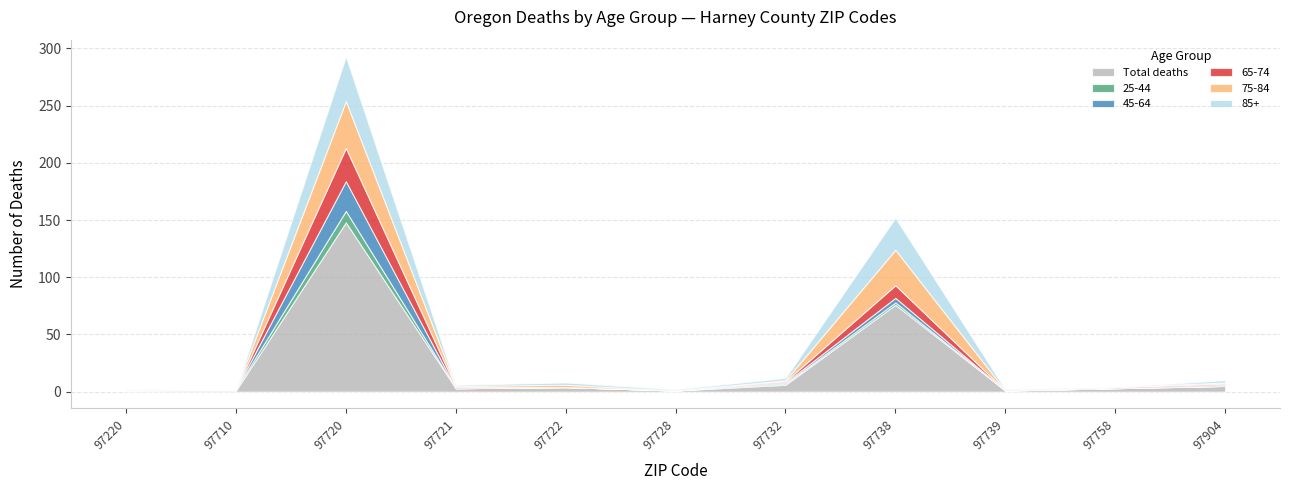

What are all the series names shown in the legend?

Total deaths, 25-44, 45-64, 65-74, 75-84, 85+